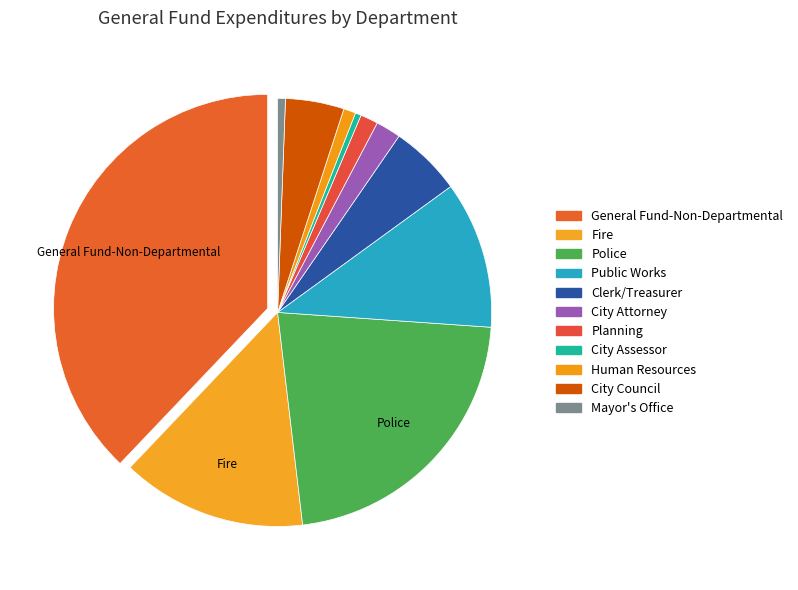

How many slices are in this pie chart?

11